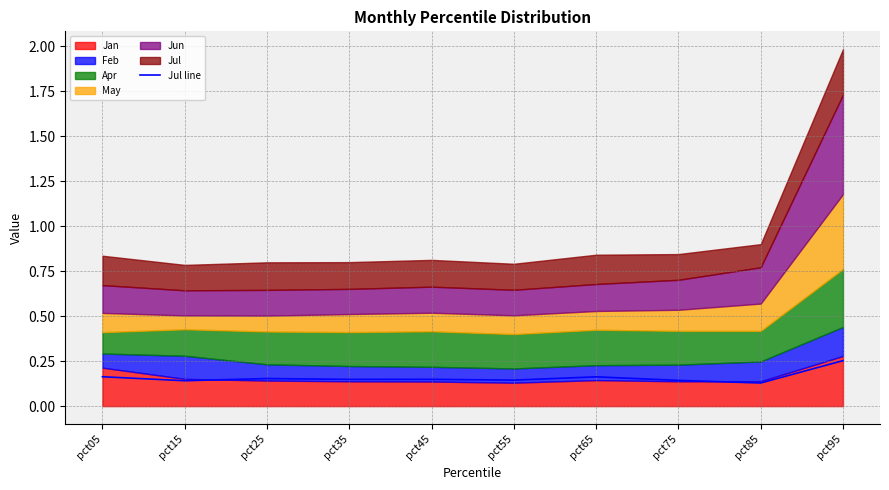

List the labels in order of value, smallest first.

pct85, pct15, pct75, pct55, pct35, pct45, pct25, pct65, pct05, pct95